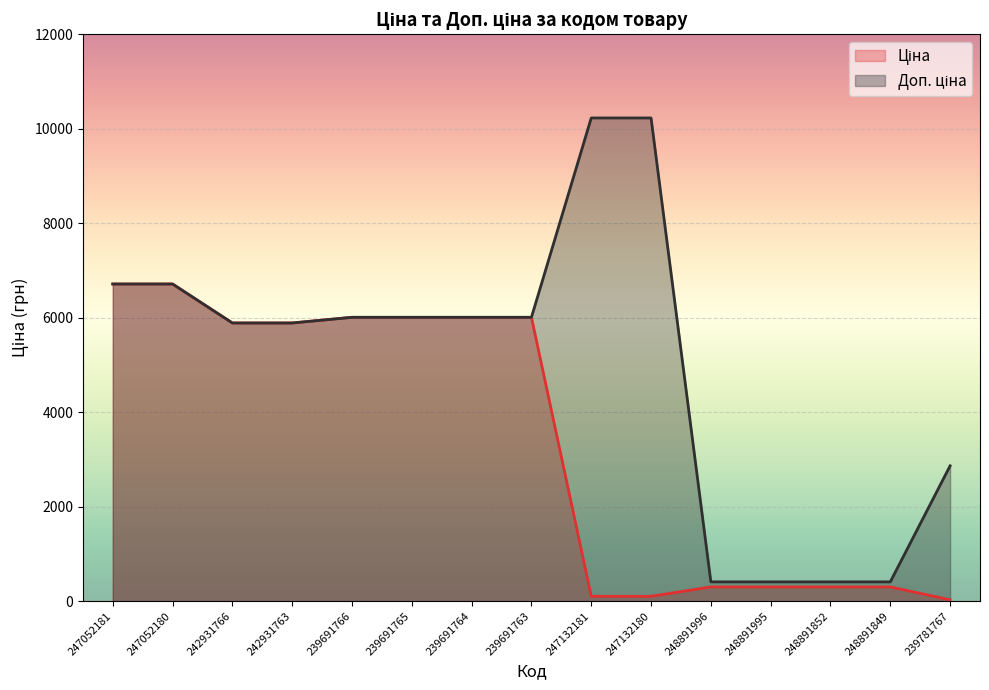

Which series has the largest total across all categories?

Доп. ціна